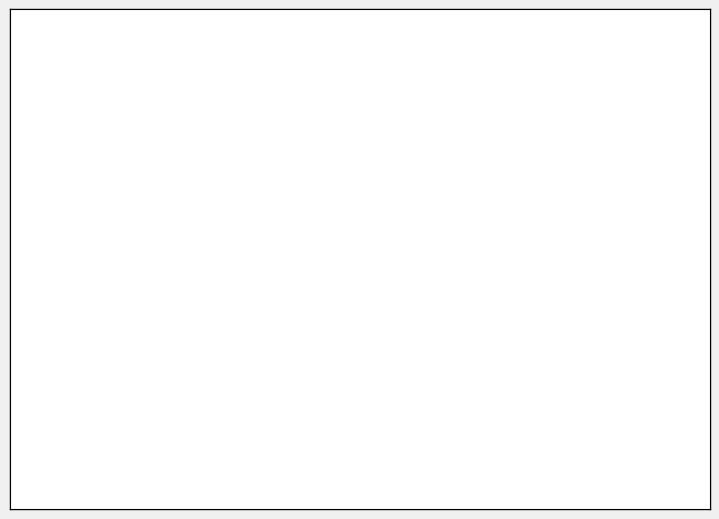

How many slices are in this pie chart?

4